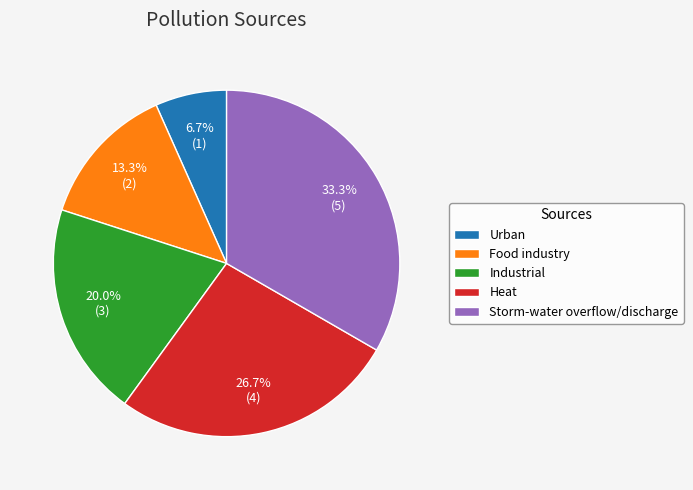

The Heat slice represents 27% of the pie. True or false?

True